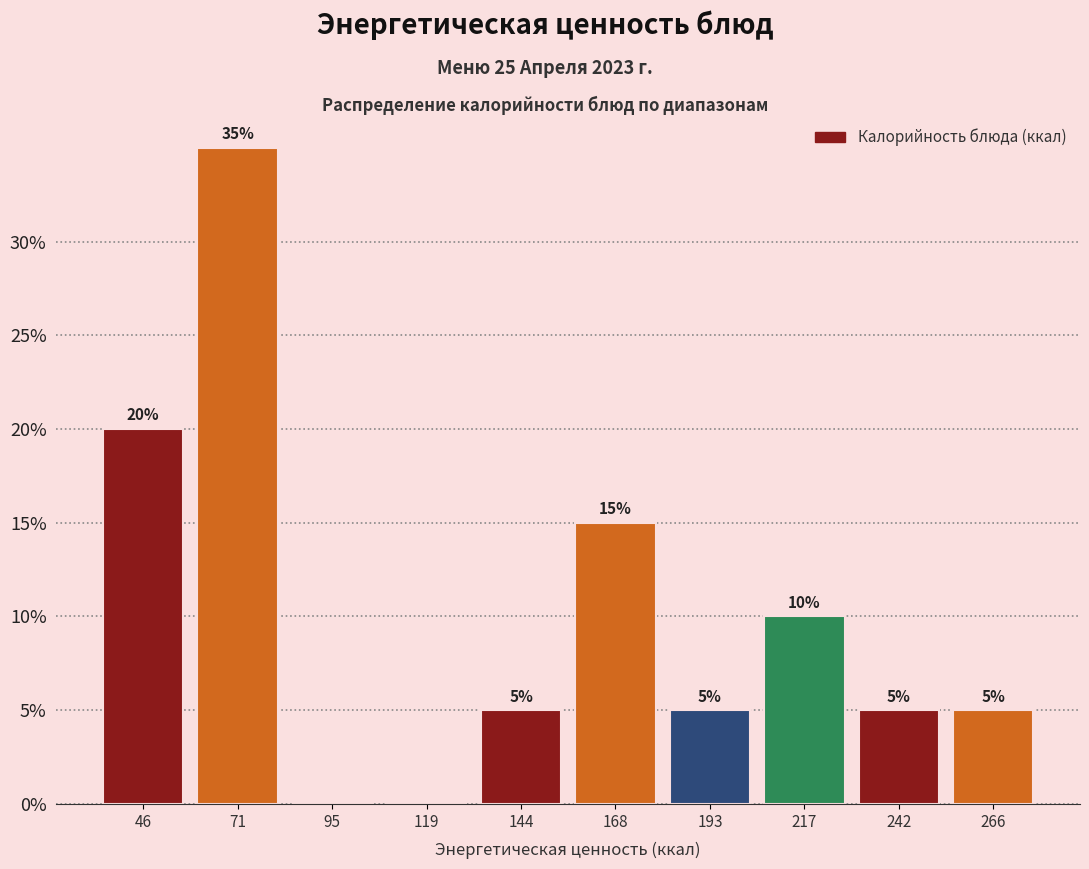

Over which range of the x-axis is the bar tallest?

60 to 85